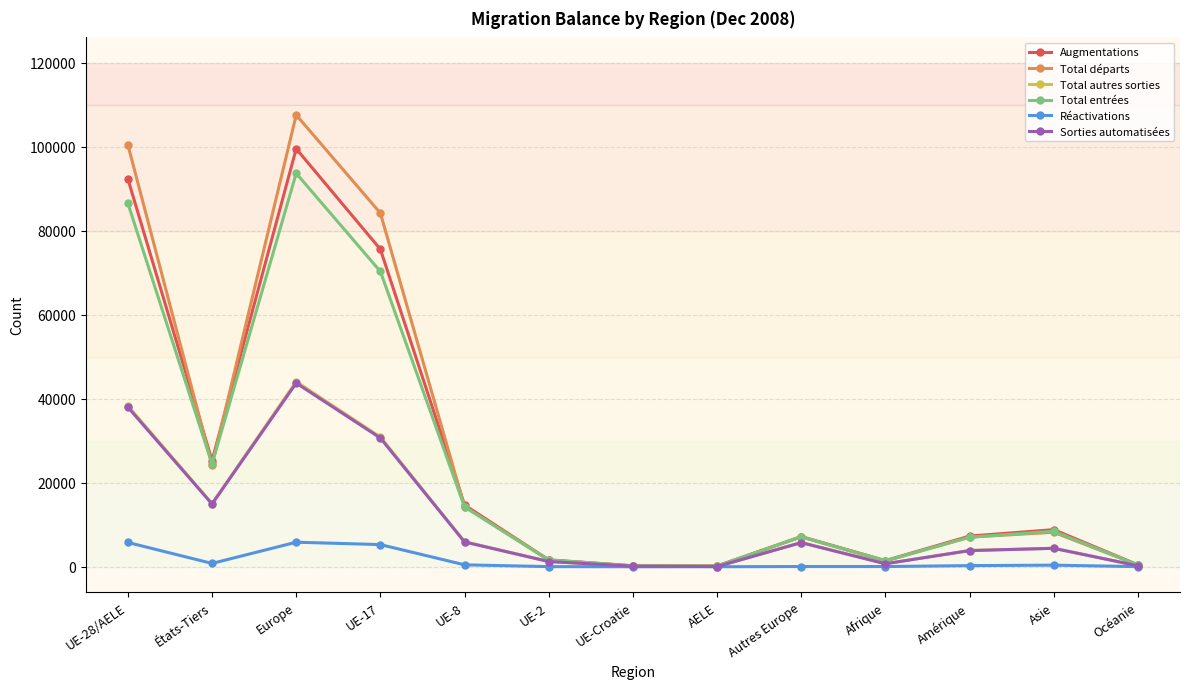

In Réactivations, how many points are higher than both neighbors (excluding endpoints)?

3